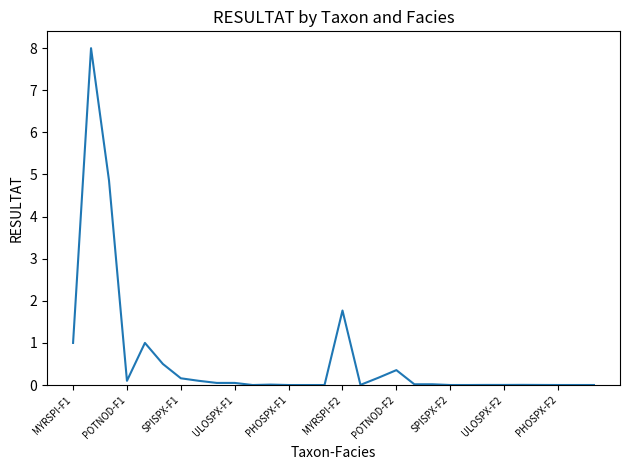

What is the greatest value displayed?

8.0